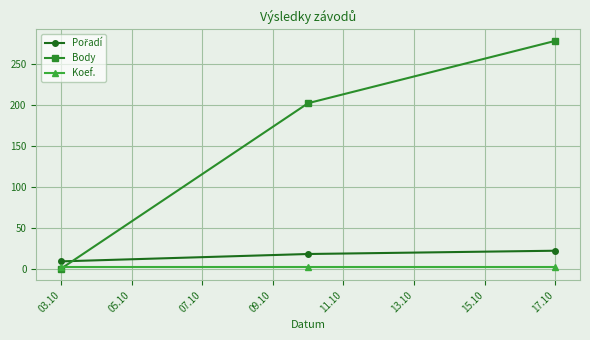

Which series has the largest range (max minus min)?

Body